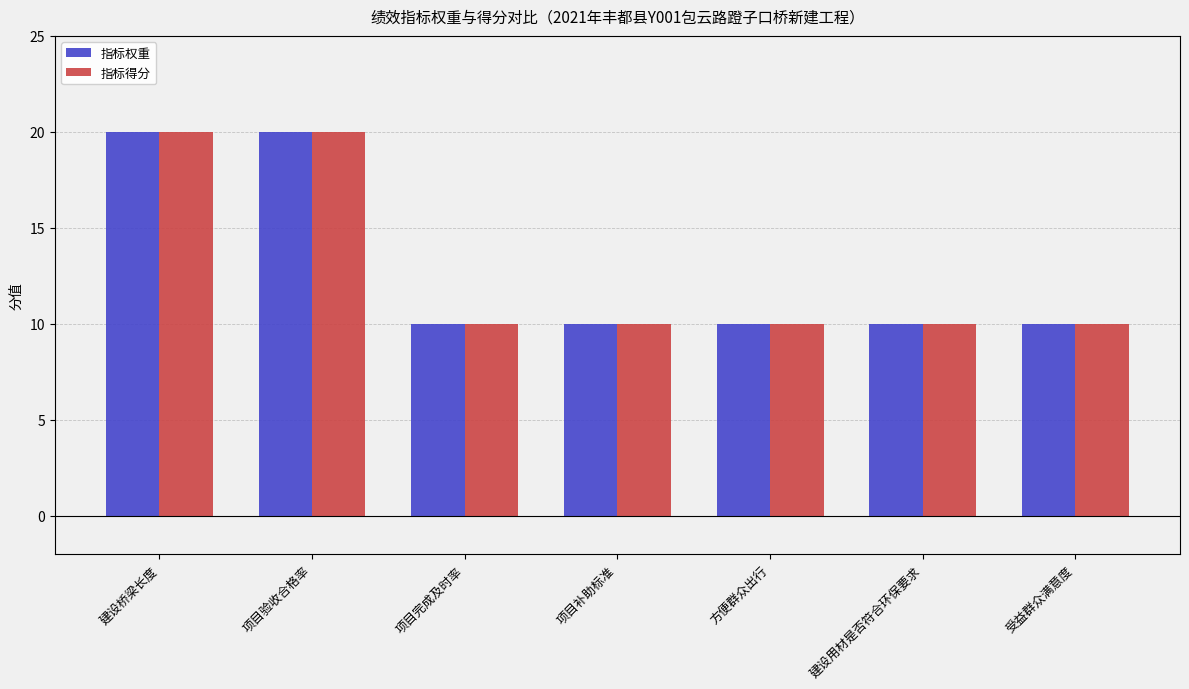

The 指标权重 series shows 20 at 项目验收合格率. True or false?

True